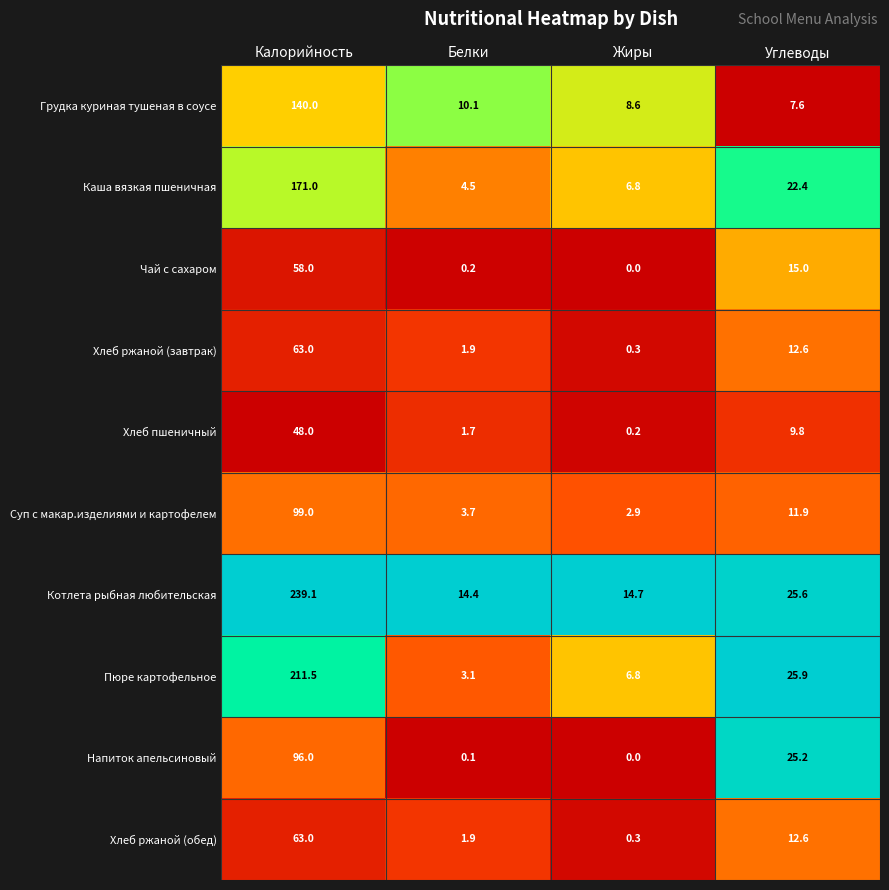

Which category has the lowest value in the Суп с макар.изделиями и картофелем series?

Жиры